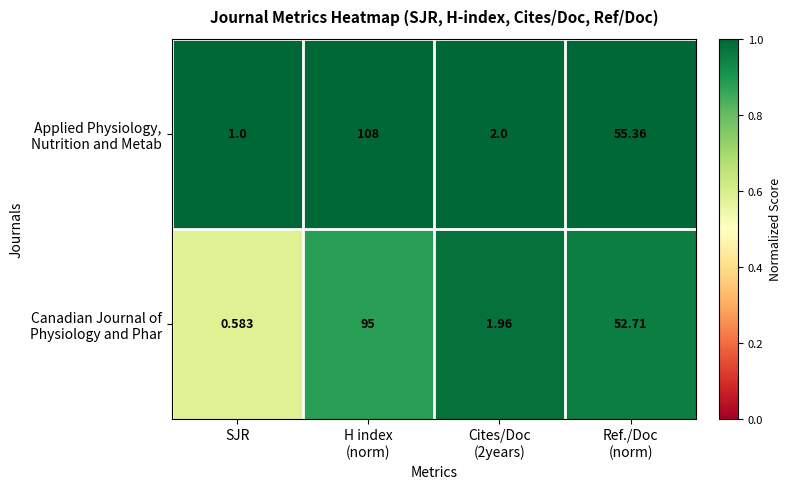

Which label corresponds to the smallest value in the chart?

SJR